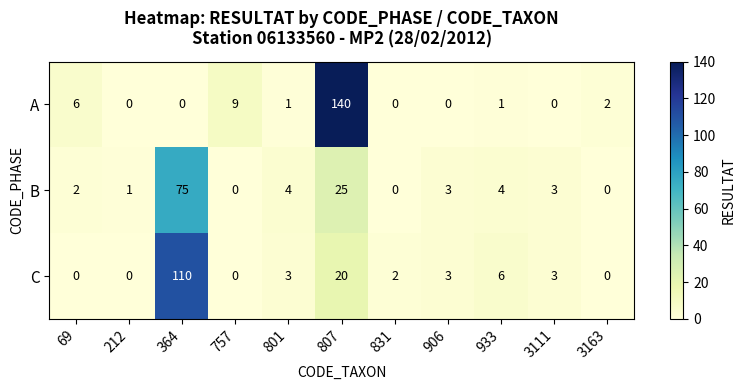

What is the difference between the highest and lowest values at 364?

110